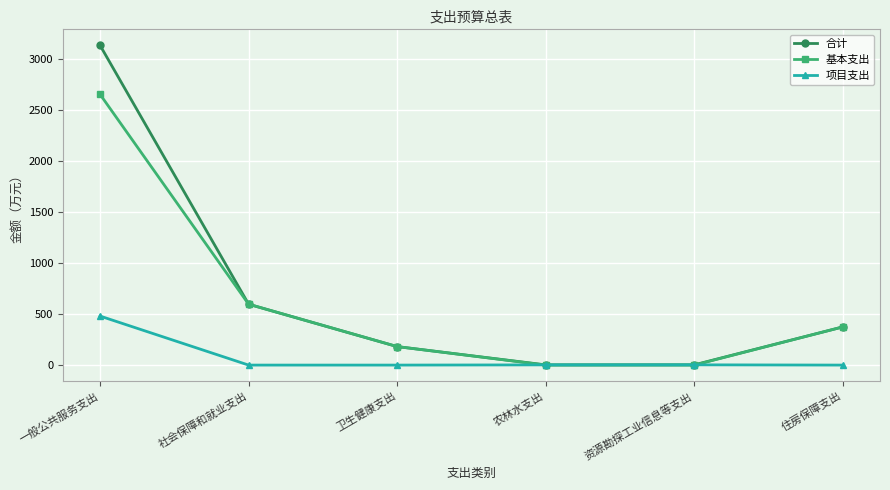

What value does the 合计 series have at 一般公共服务支出?

3129.5